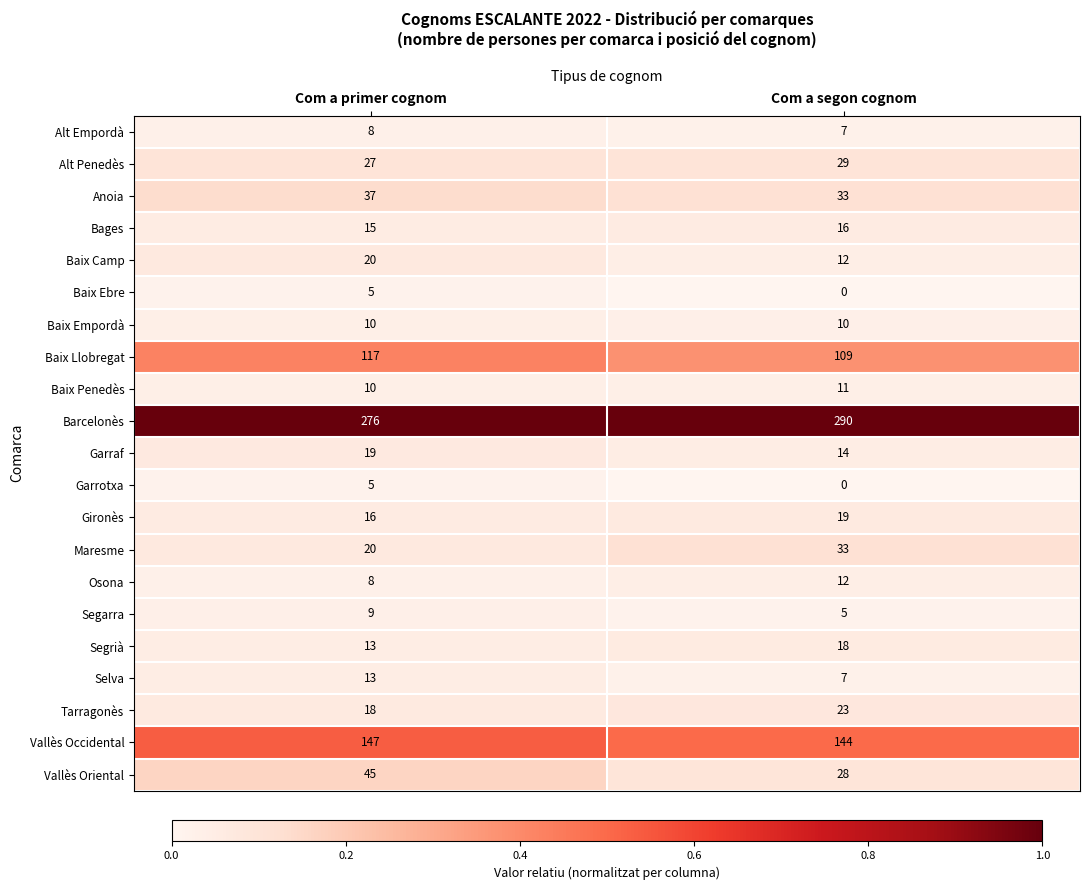

At which category is the sum across all series the highest?

Com a primer cognom